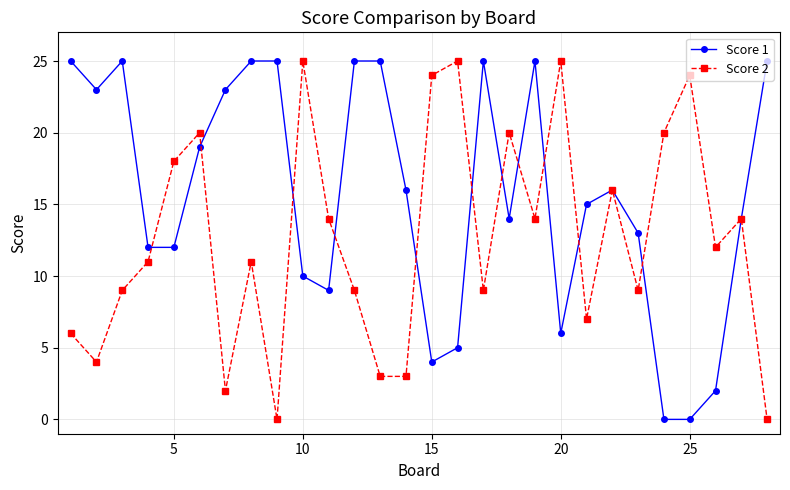

True or false: Score 2 has more than 2 interior local peaks.

True